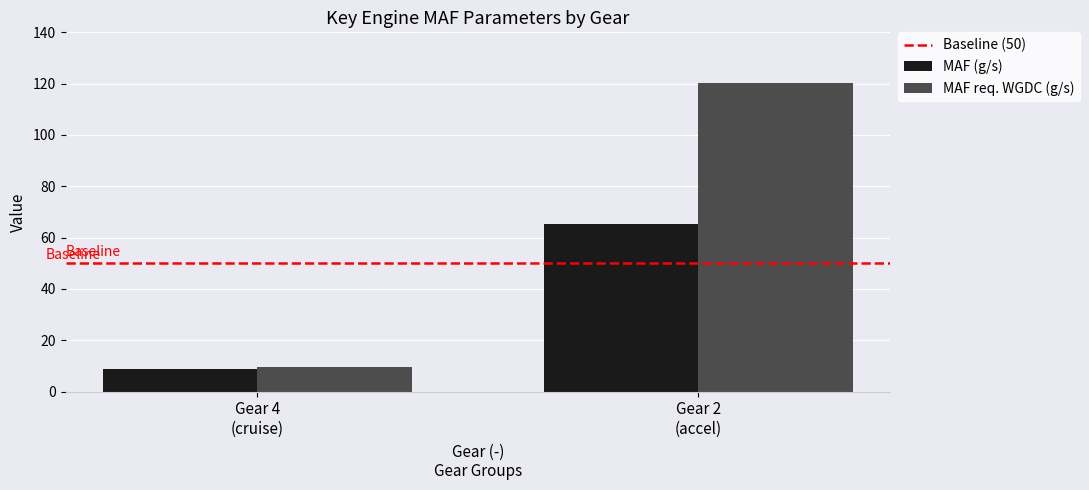

How many series are shown in this chart?

2